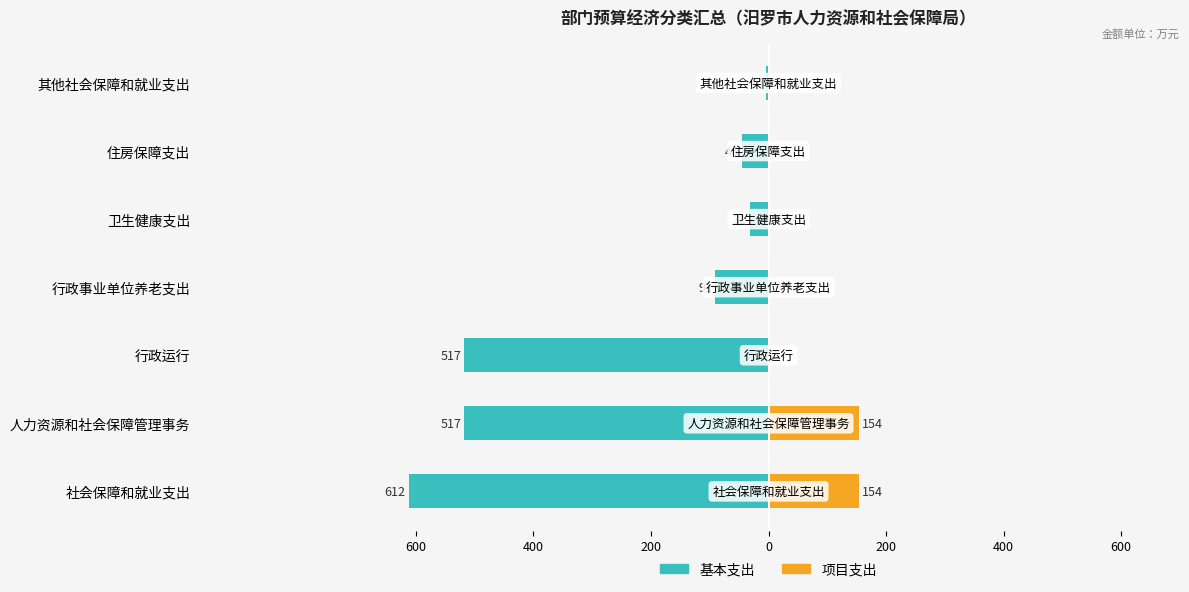

What is the total value across all series at 人力资源和社会保障管理事务?

-363.4